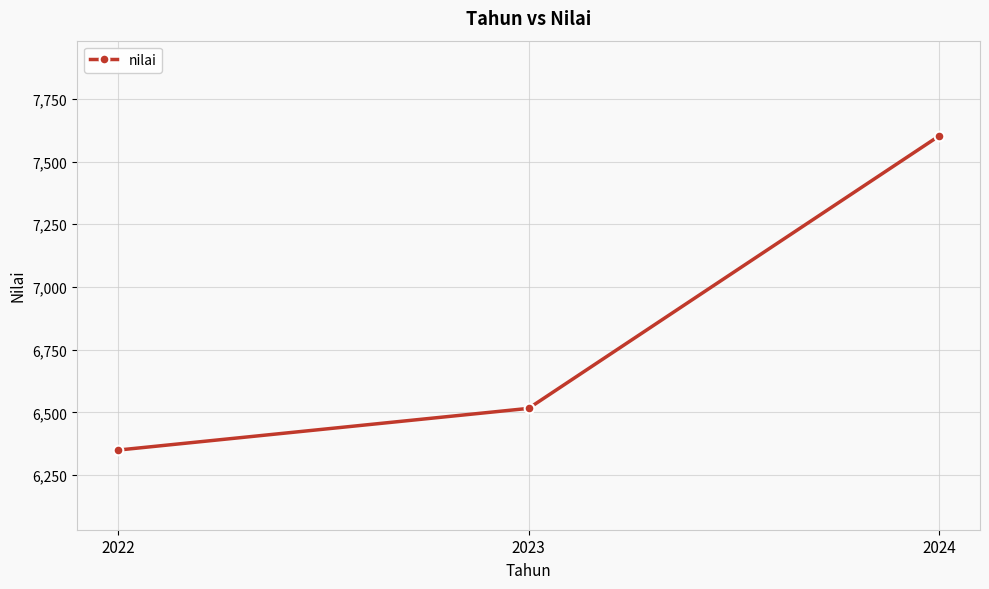

Where is the data nearest to the value 6975?

2023